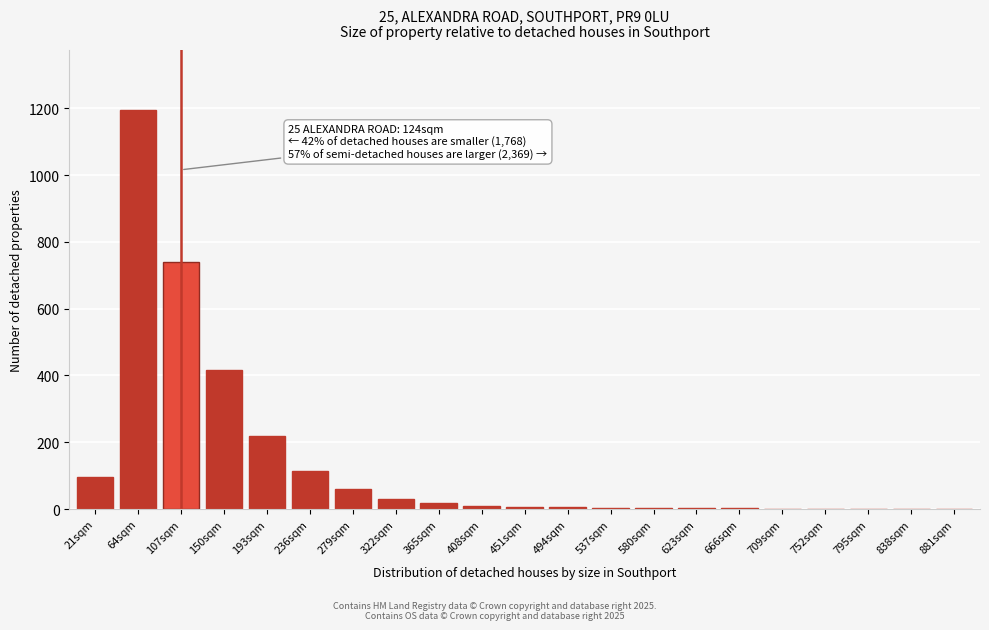

True or false: the data shows 781 at 64sqm.

False